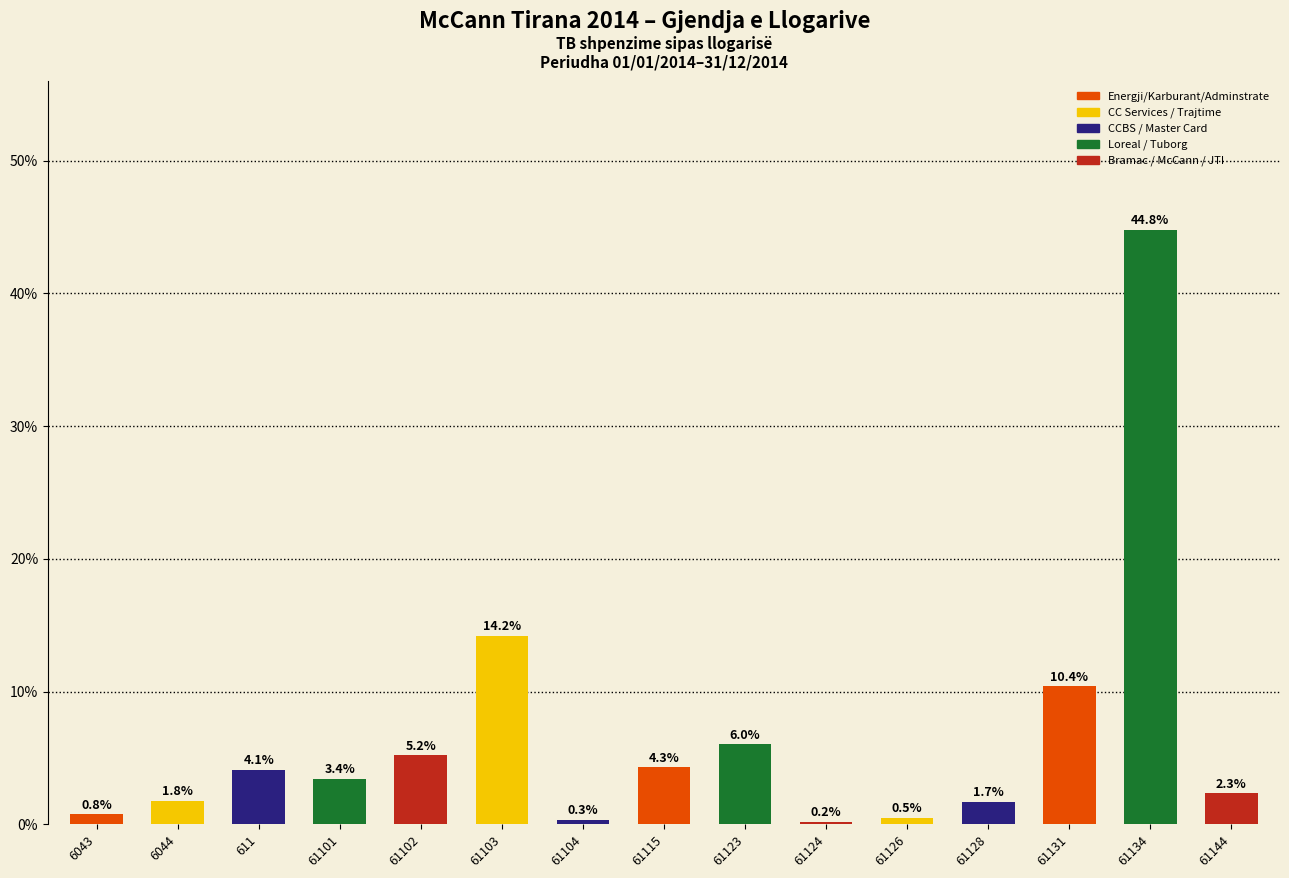

List the labels in order of value, smallest first.

61124, 61104, 61126, 6043, 61128, 6044, 61144, 61101, 611, 61115, 61102, 61123, 61131, 61103, 61134